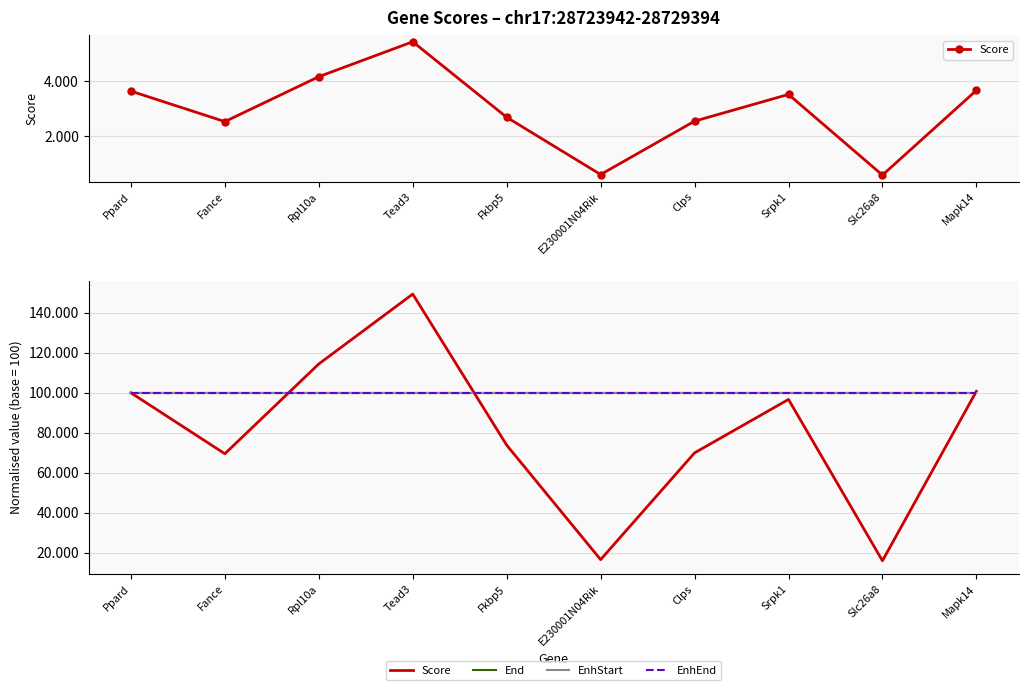

Reading left to right, what are all the values shown in this chart?

Score: Ppard=100.0	Fance=69.5	Rpl10a=114.5	Tead3=149.4	Fkbp5=73.8	E230001N04Rik=16.5	Clps=69.9	Srpk1=96.7	Slc26a8=16.0	Mapk14=100.8
End: Ppard=100.0	Fance=100.0	Rpl10a=100.0	Tead3=100.0	Fkbp5=100.0	E230001N04Rik=100.0	Clps=100.0	Srpk1=100.0	Slc26a8=100.0	Mapk14=100.0
EnhStart: Ppard=100.0	Fance=100.0	Rpl10a=100.0	Tead3=100.0	Fkbp5=100.0	E230001N04Rik=100.0	Clps=100.0	Srpk1=100.0	Slc26a8=100.0	Mapk14=100.0
EnhEnd: Ppard=100.0	Fance=100.0	Rpl10a=100.0	Tead3=100.0	Fkbp5=100.0	E230001N04Rik=100.0	Clps=100.0	Srpk1=100.0	Slc26a8=100.0	Mapk14=100.0